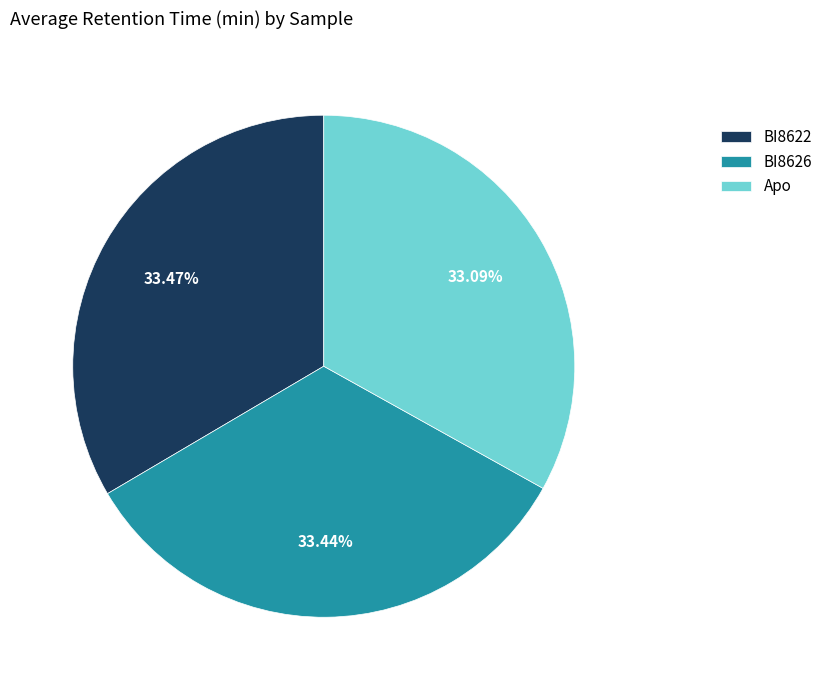

Count the number of slices in the pie.

3